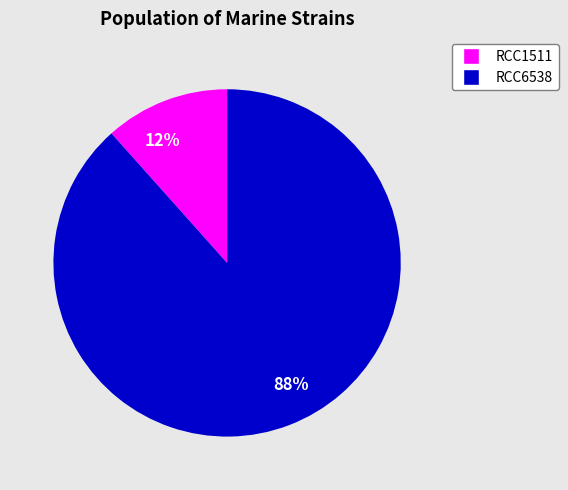

How many segments does this pie chart have?

2